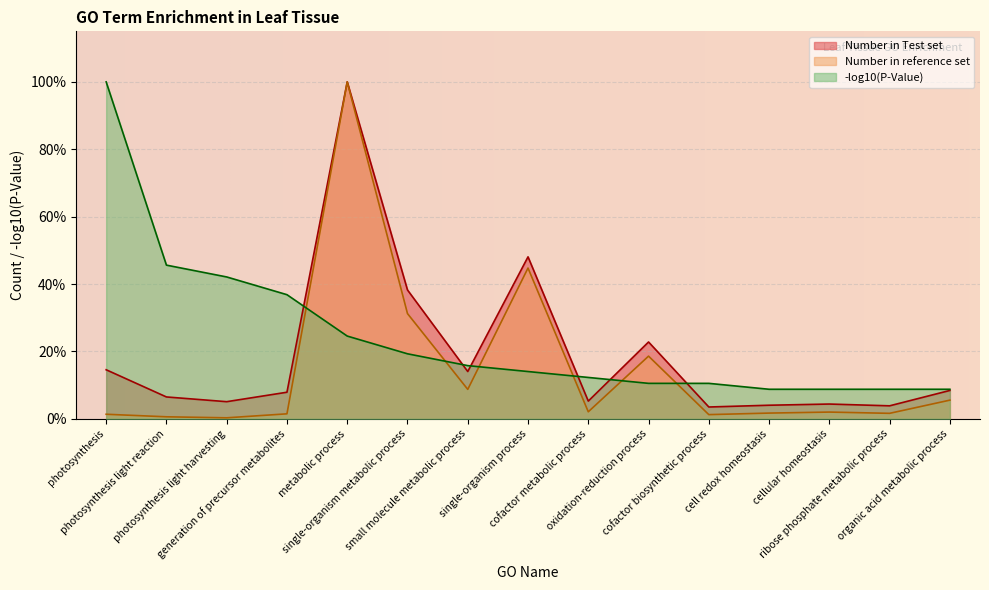

What position from the right is metabolic process?

11